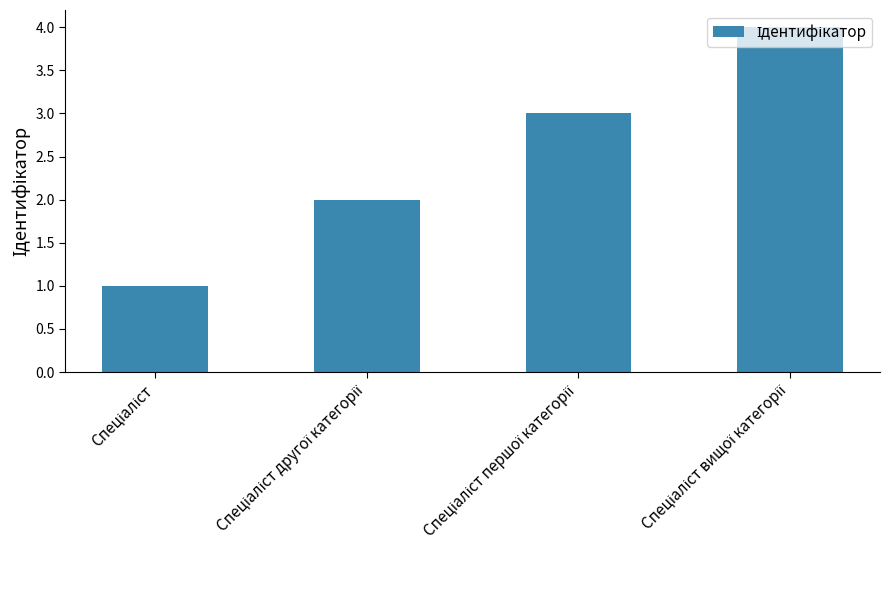

What is the sum of all values?

10